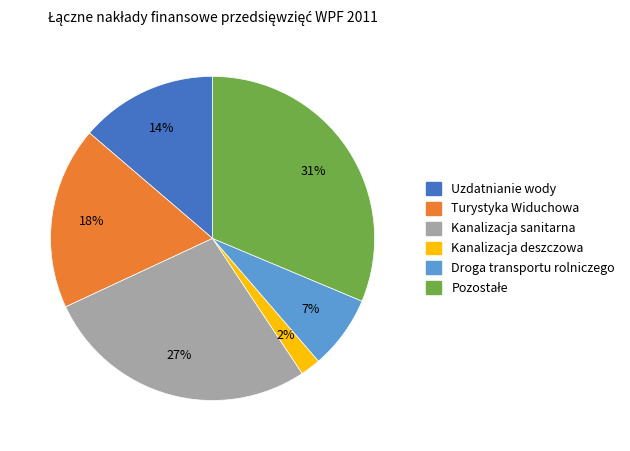

Is there a majority slice in this chart?

No